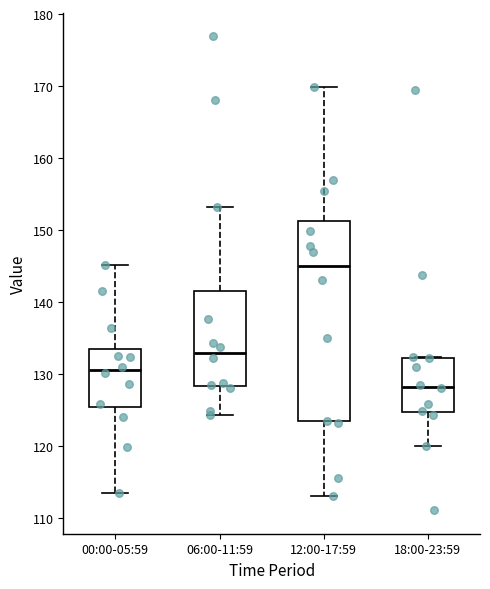

Reading left to right, transcribe this box plot: for each box, give where its median line is, the range the box spans, and where its two whiskers end, as read against the y-axis. The values are not printed on the chart, so give them approximately, as read against the axis.

00:00-05:59: median 131, box 125 to 133, whiskers 114 to 145
06:00-11:59: median 133, box 128 to 142, whiskers 124 to 153
12:00-17:59: median 145, box 123 to 151, whiskers 113 to 170
18:00-23:59: median 128, box 125 to 132, whiskers 120 to 132